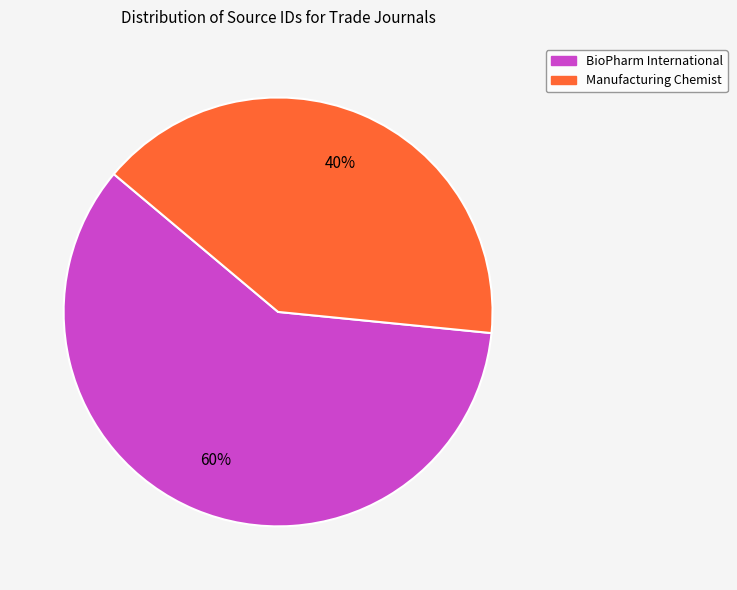

Which category has the smallest portion of the pie?

Manufacturing Chemist